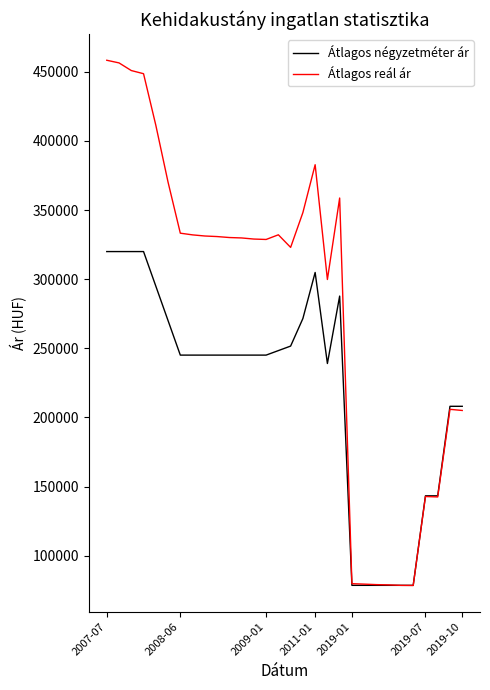

Which series has the widest spread of values?

Átlagos reál ár